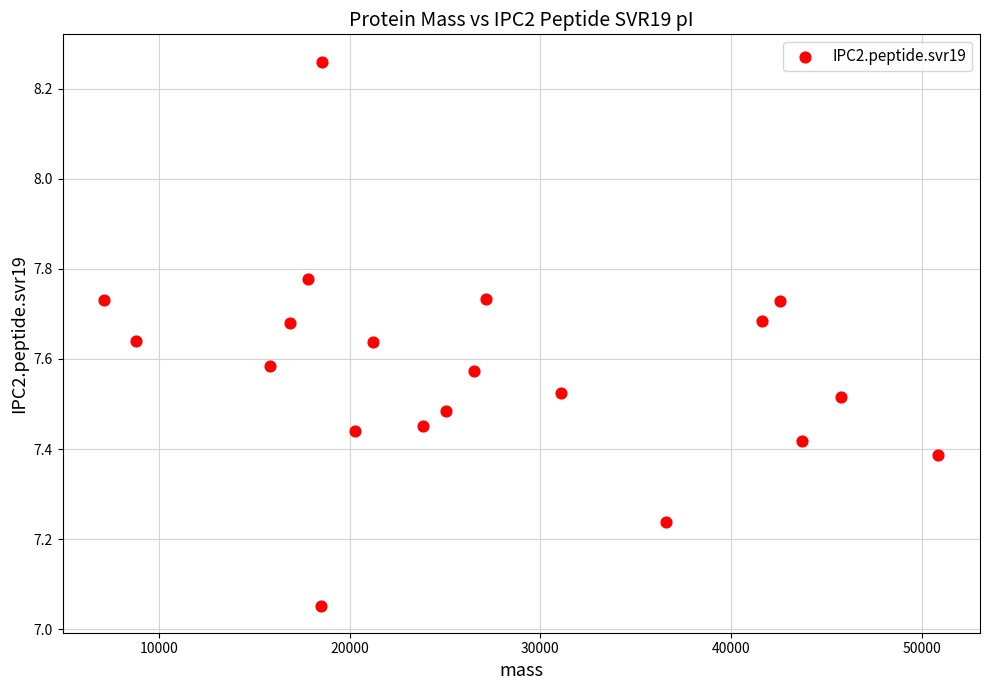

What is the range of Y values (max minus min)?

1.2